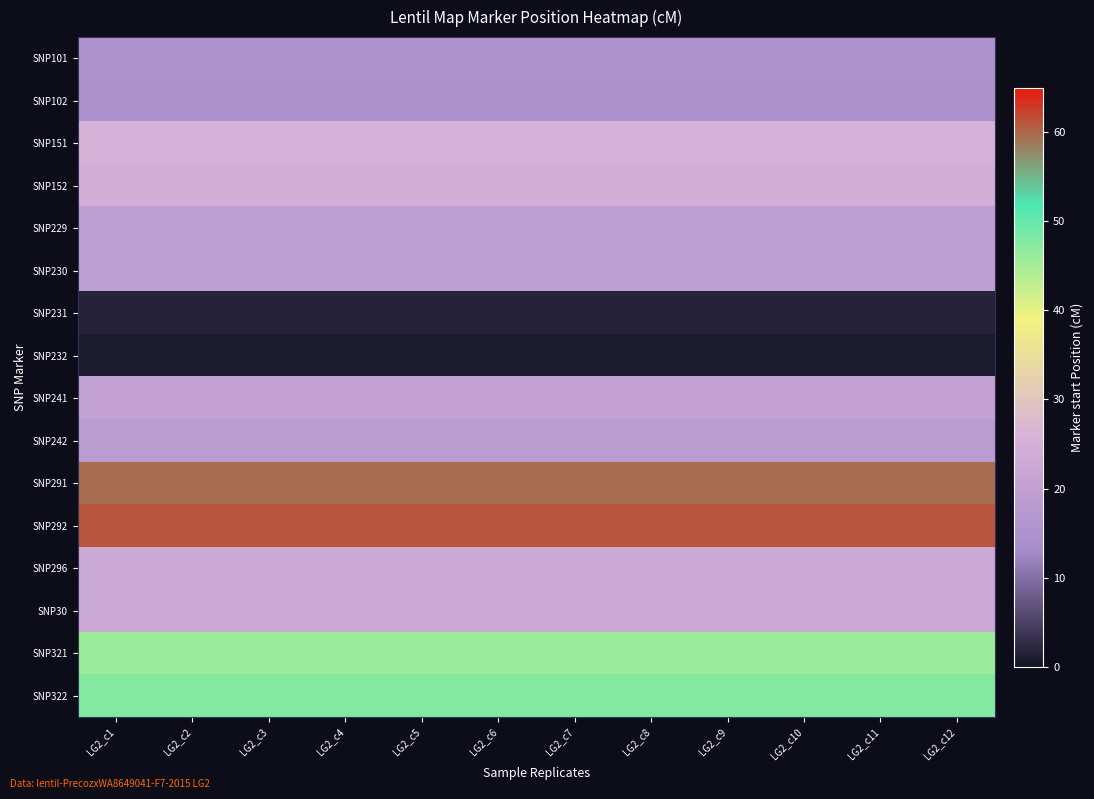

At LG2_c10, list the series in order from smallest to largest.

SNP232, SNP231, SNP102, SNP101, SNP242, SNP229, SNP230, SNP241, SNP296, SNP30, SNP152, SNP151, SNP321, SNP322, SNP291, SNP292